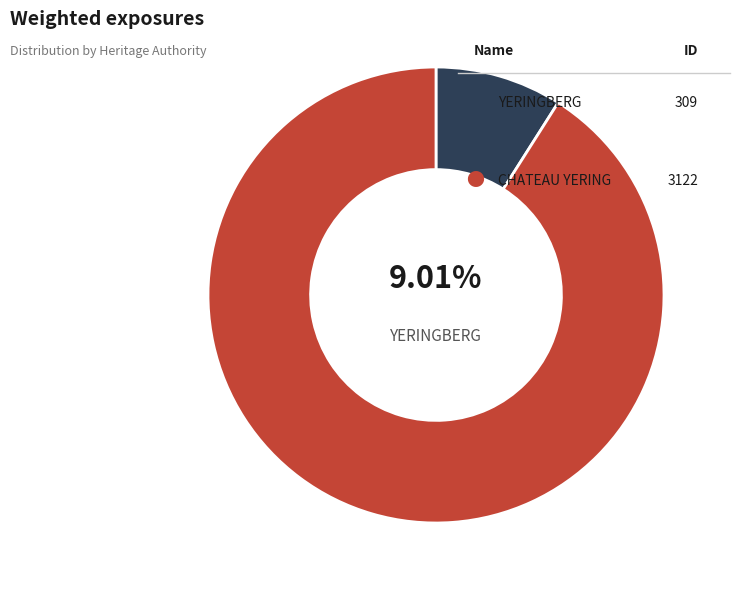

Is there any slice that represents more than half of the pie?

Yes